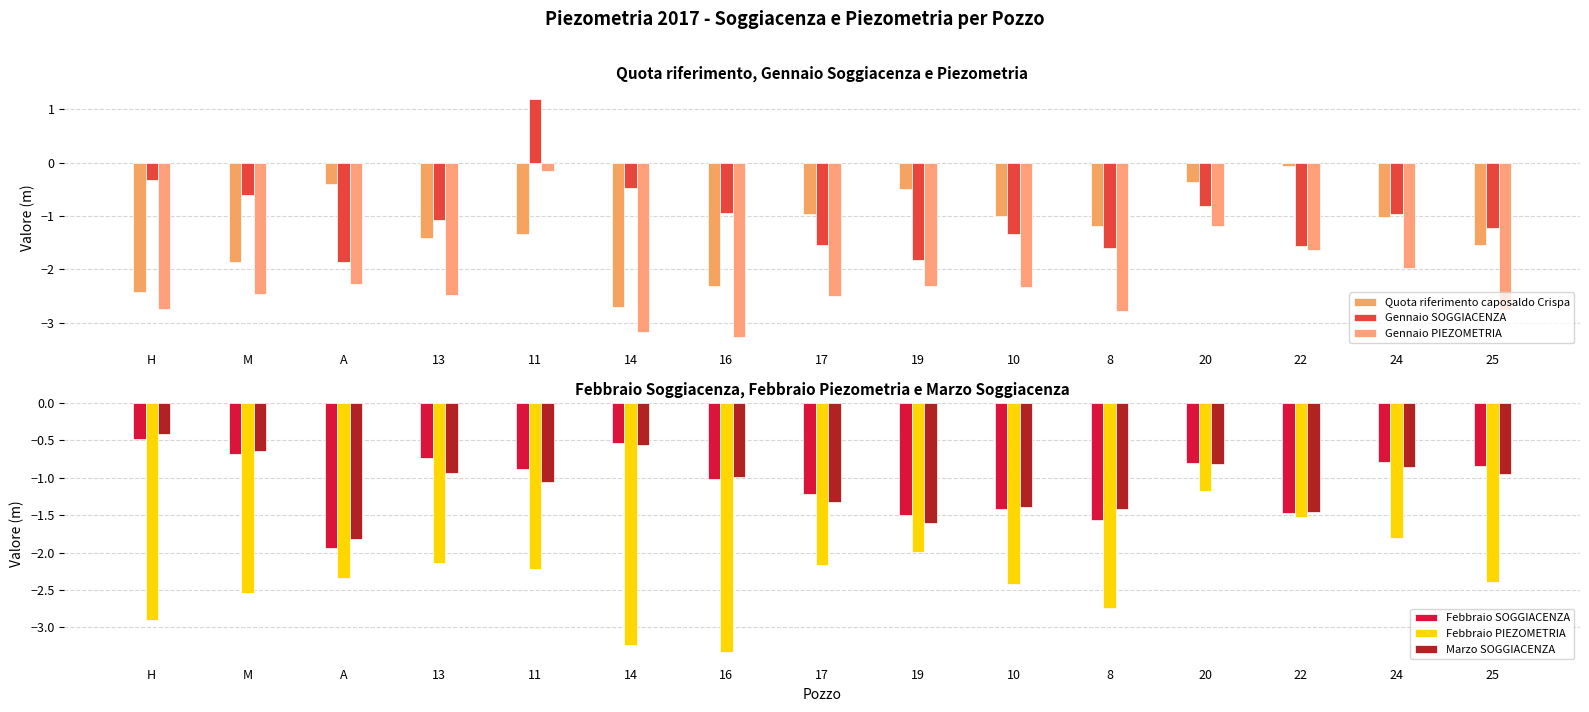

What value does the Gennaio PIEZOMETRIA series have at 25?

-2.8